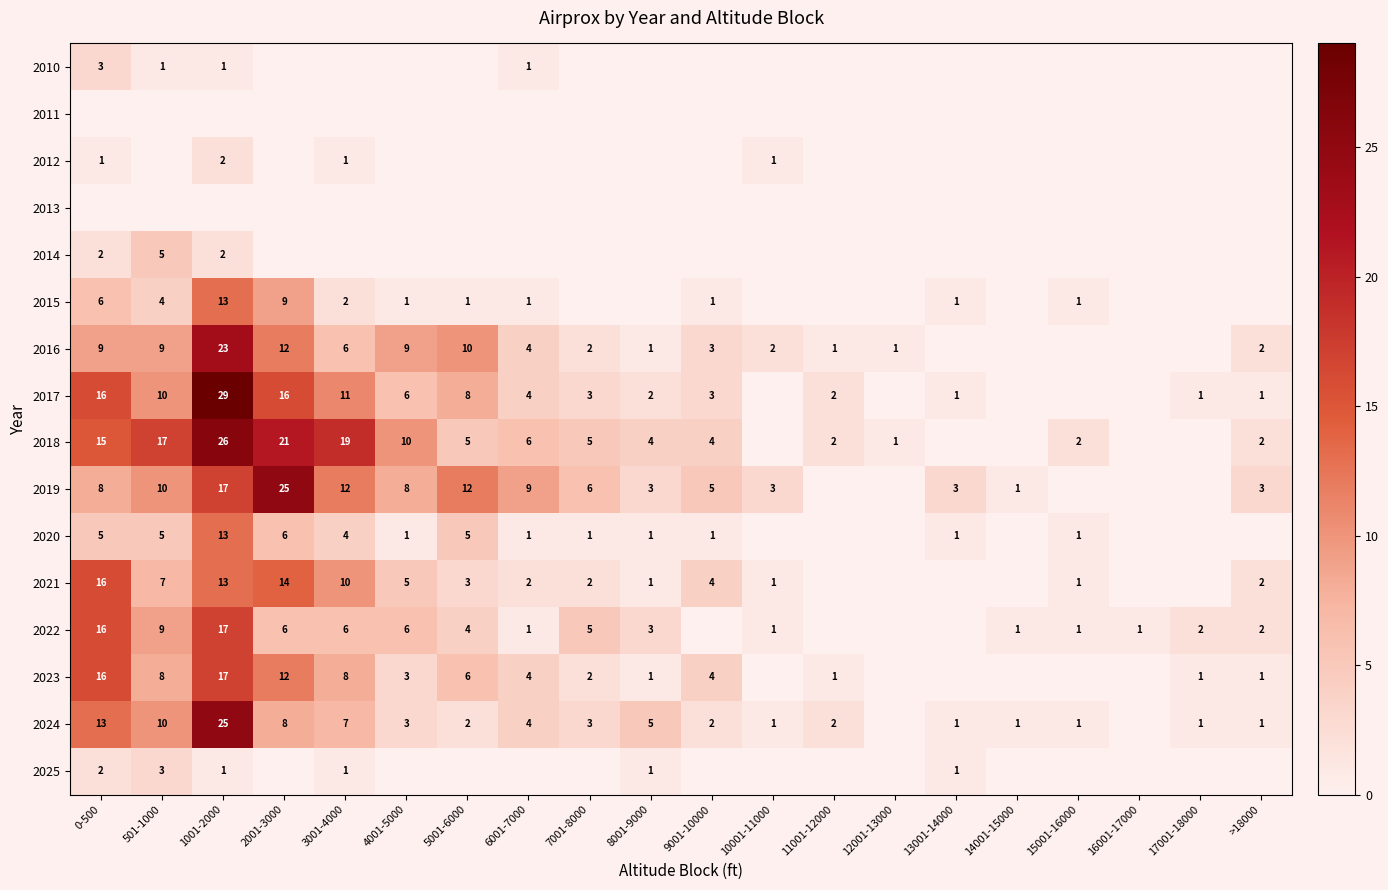

Is the value of 2018 at 15001-16000 greater than the value of 2021 at 10001-11000?

Yes